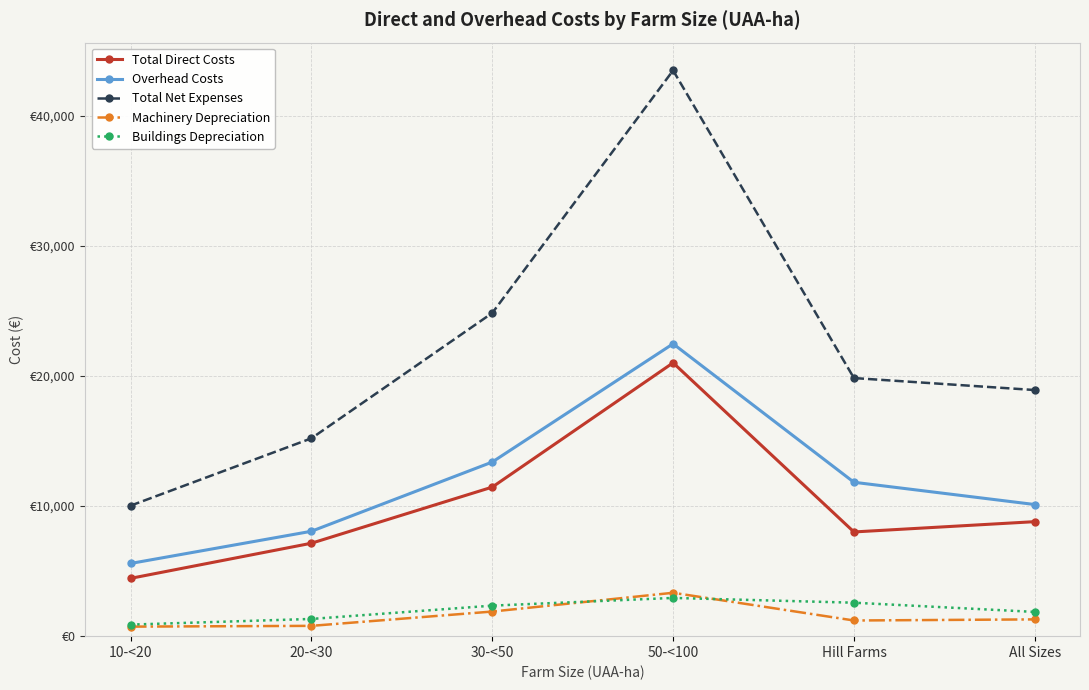

Between All Sizes and 20-<30, which is larger?

All Sizes